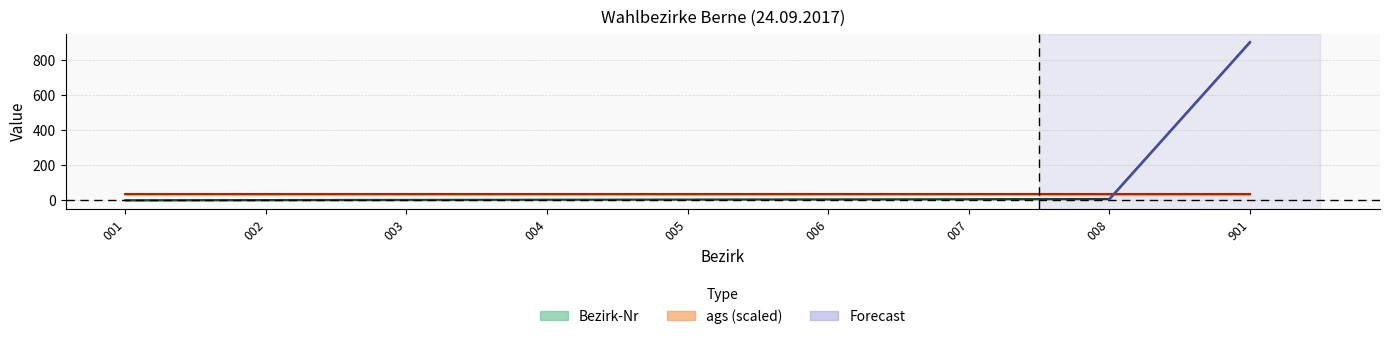

Count the number of categories in the chart.

9